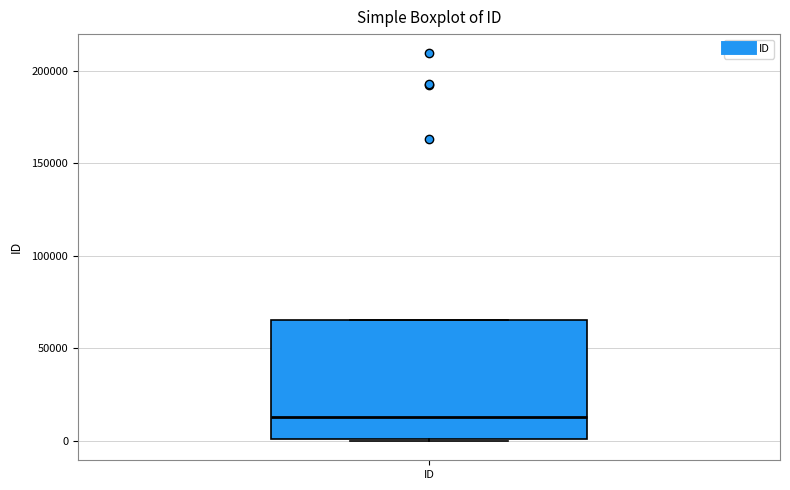

Where is the upper edge of the box for ID on the y-axis? The values are not printed on the chart, so give them approximately, as read against the axis.

65000